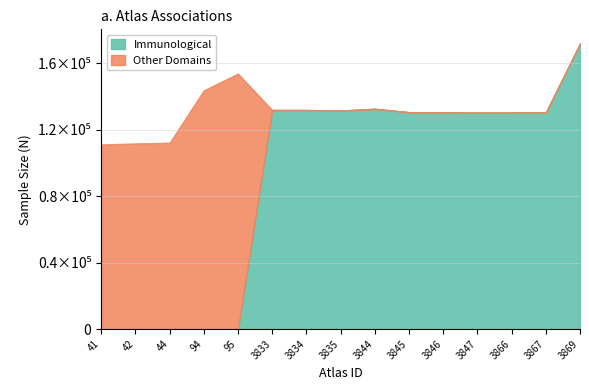

Reading left to right, what are all the values shown in this chart?

Immunological: 41=0	42=0	44=0	94=0	95=0	3833=131860	3834=131863	3835=131536	3844=132596	3845=130538	3846=130517	3847=130321	3866=130388	3867=130404	3869=171846
Other Domains: 41=111114	42=111749	44=112151	94=143677	95=153781	3833=0	3834=0	3835=0	3844=0	3845=0	3846=0	3847=0	3866=0	3867=0	3869=0